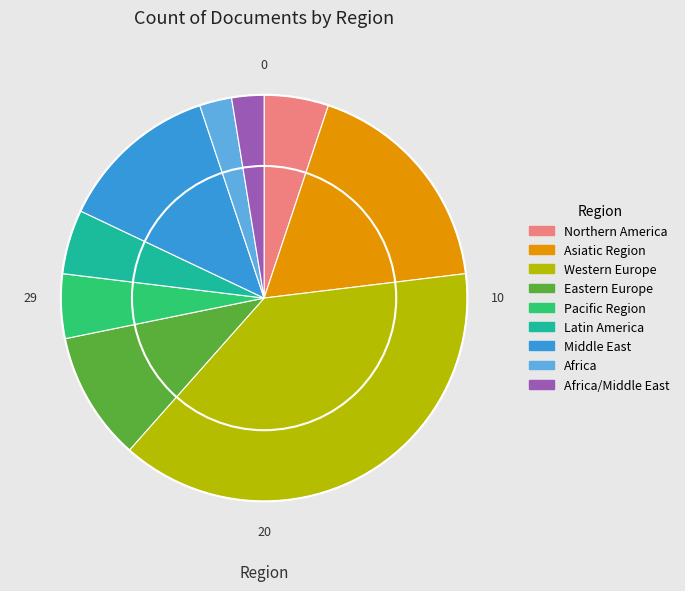

How many slices are in this pie chart?

9